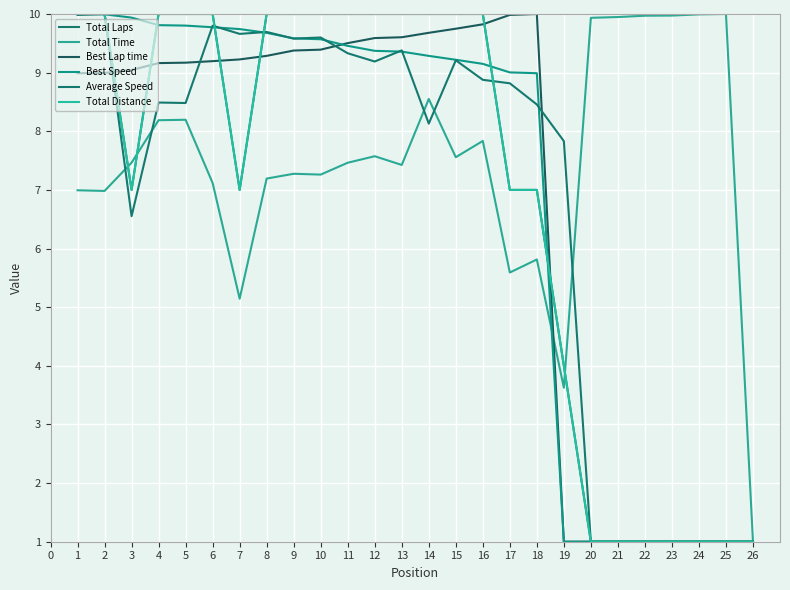

Does the chart have visible grid lines?

Yes